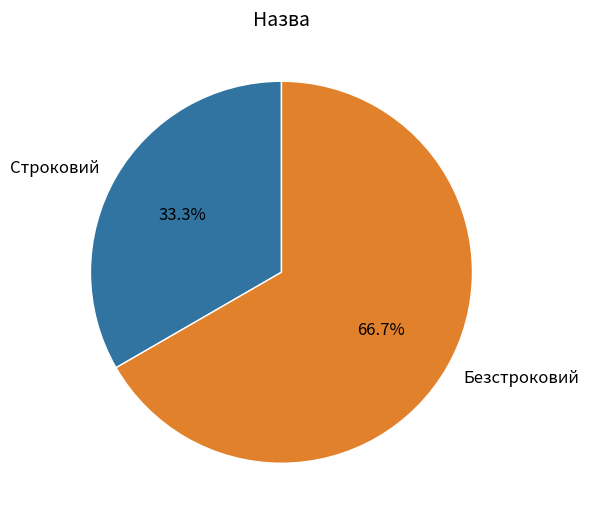

To the nearest percent, what is the average slice percentage?

50%